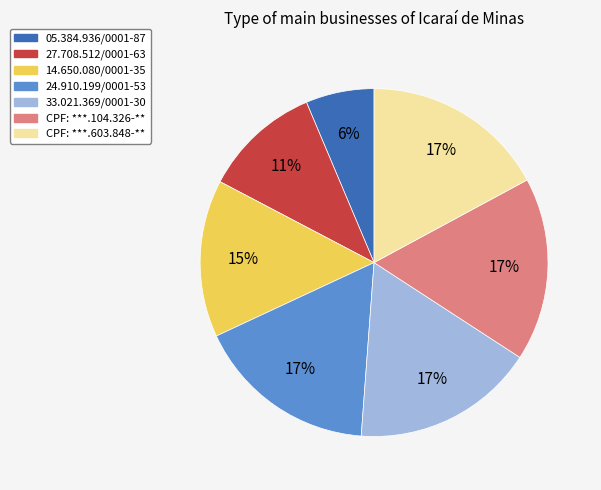

How many segments does this pie chart have?

7